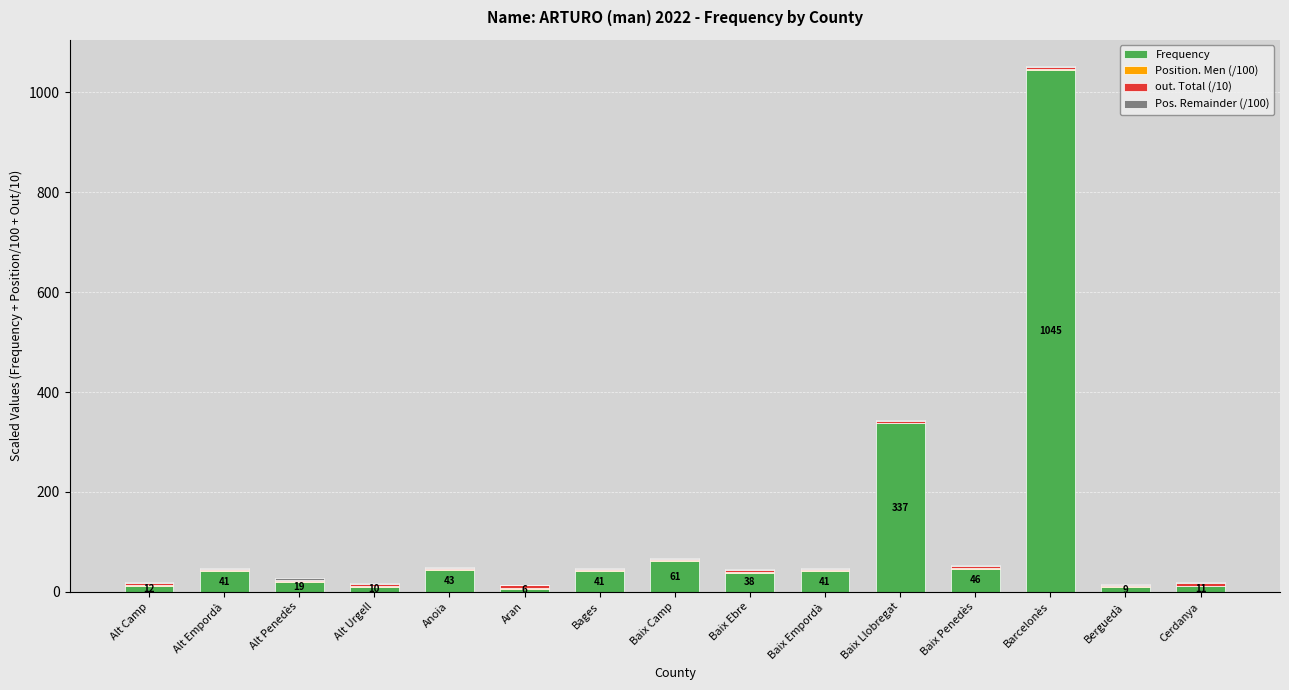

At which category is the sum across all series the highest?

Barcelonès